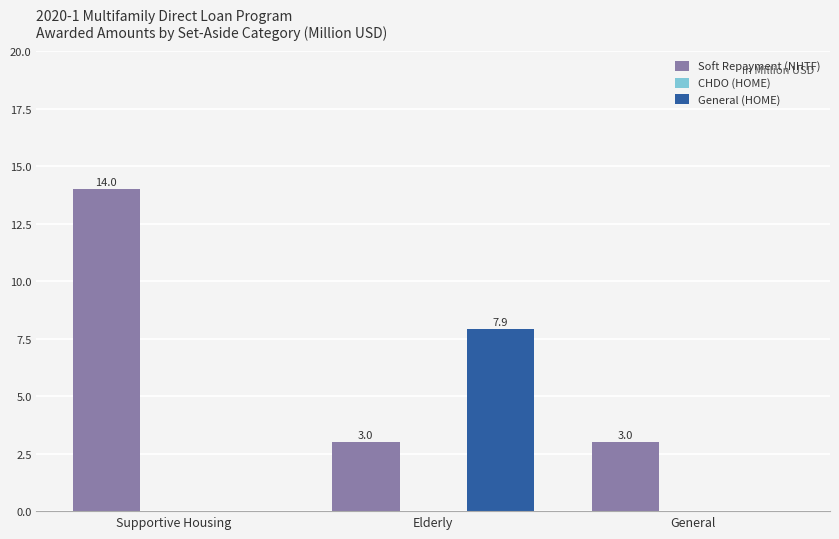

What value does the Soft Repayment (NHTF) series have at Supportive Housing?

14.0